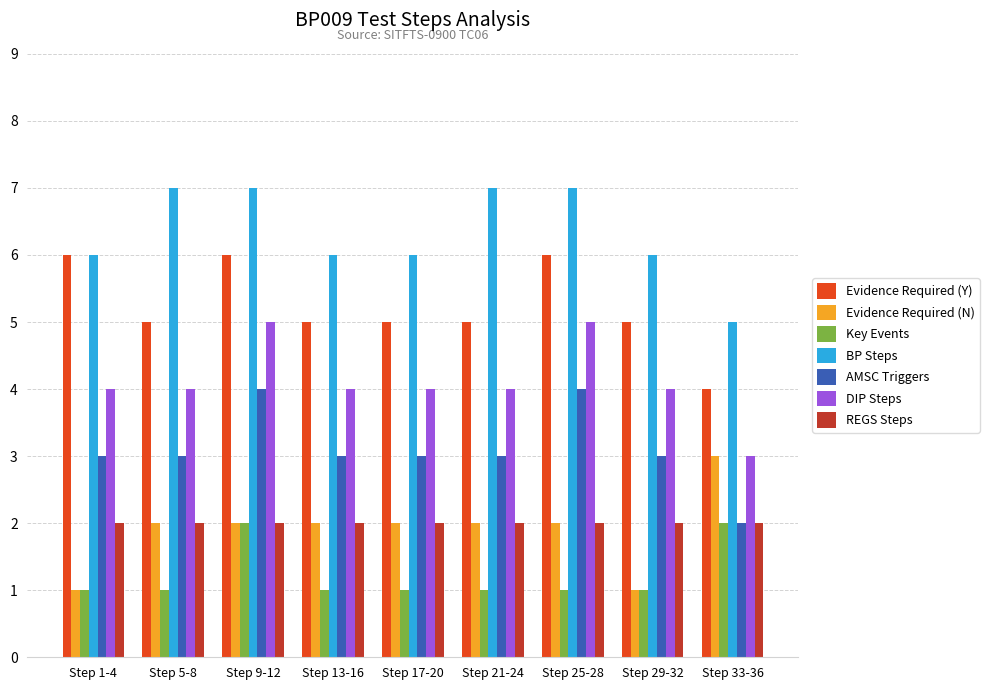

What is the total value across all series at Step 29-32?

22